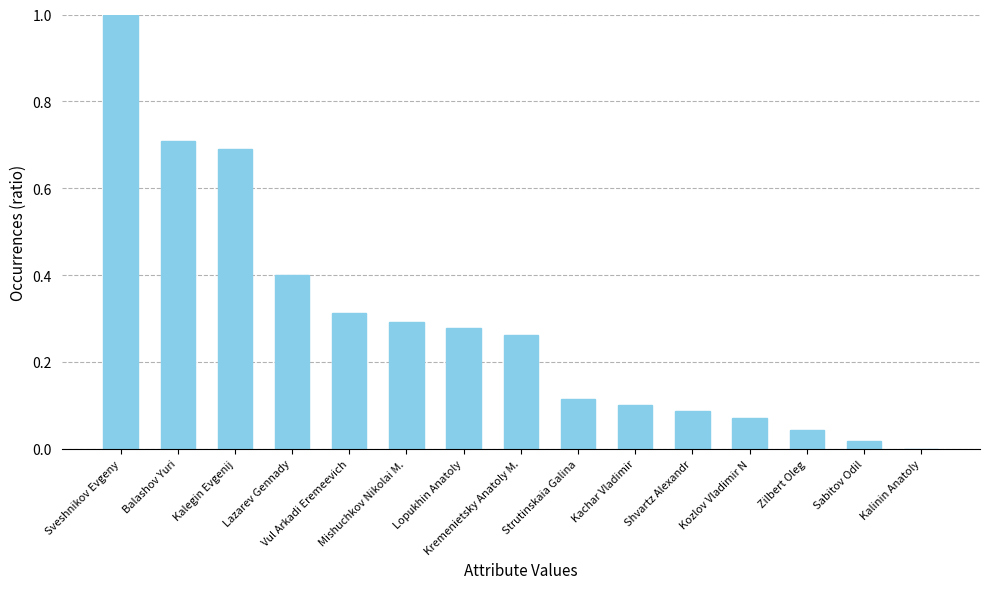

What is the greatest value displayed?

1.0